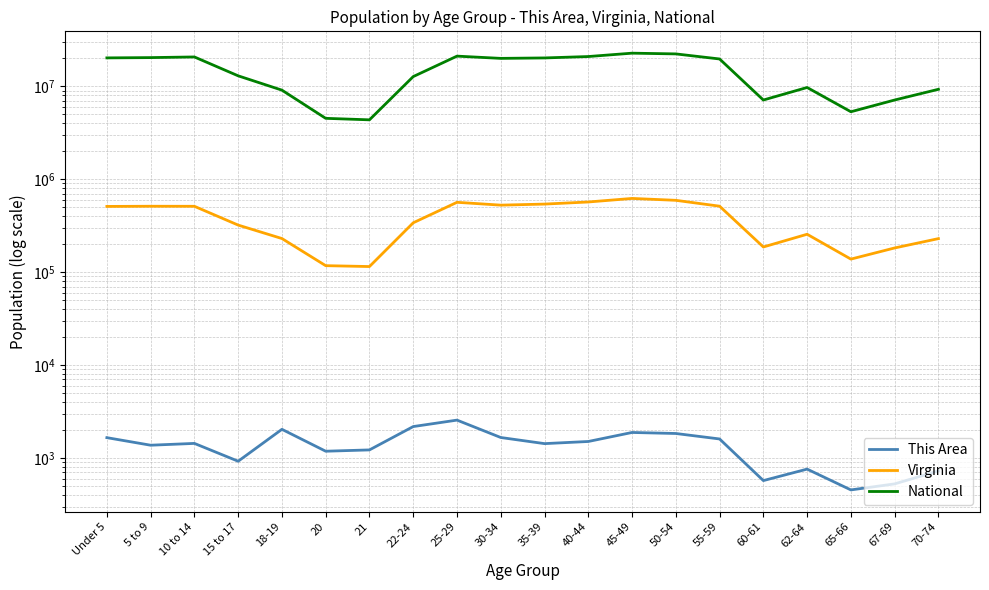

True or false: National and Virginia cross at least once.

False